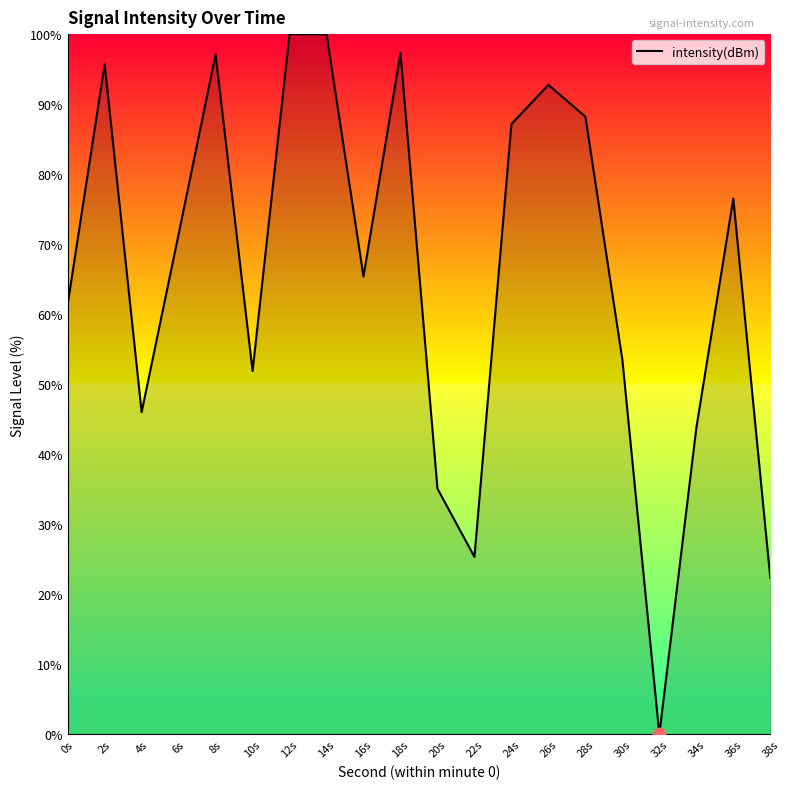

What is the change in value from 14s to 34s?

-56.2